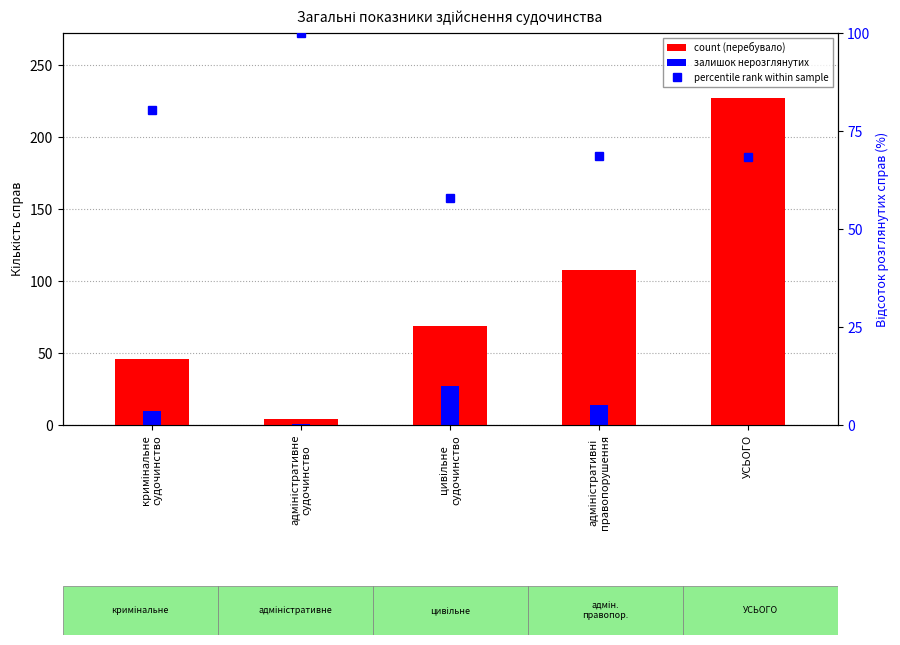

How many values in the percentile rank within sample series are below 68?

1